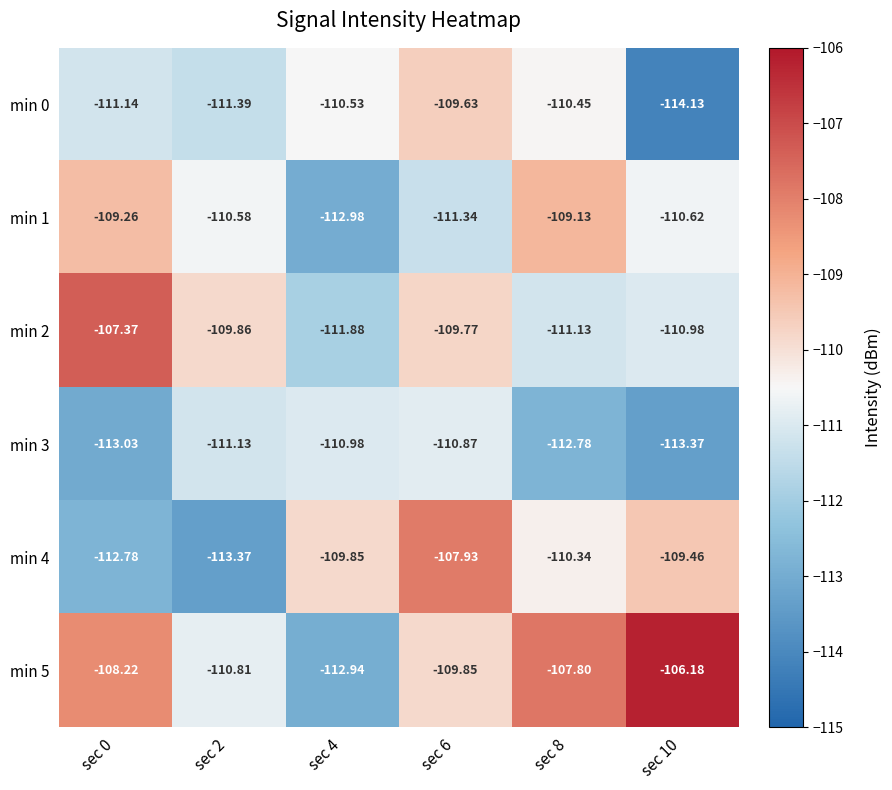

Is the value of min 2 at sec 4 greater than the value of min 4 at sec 10?

No